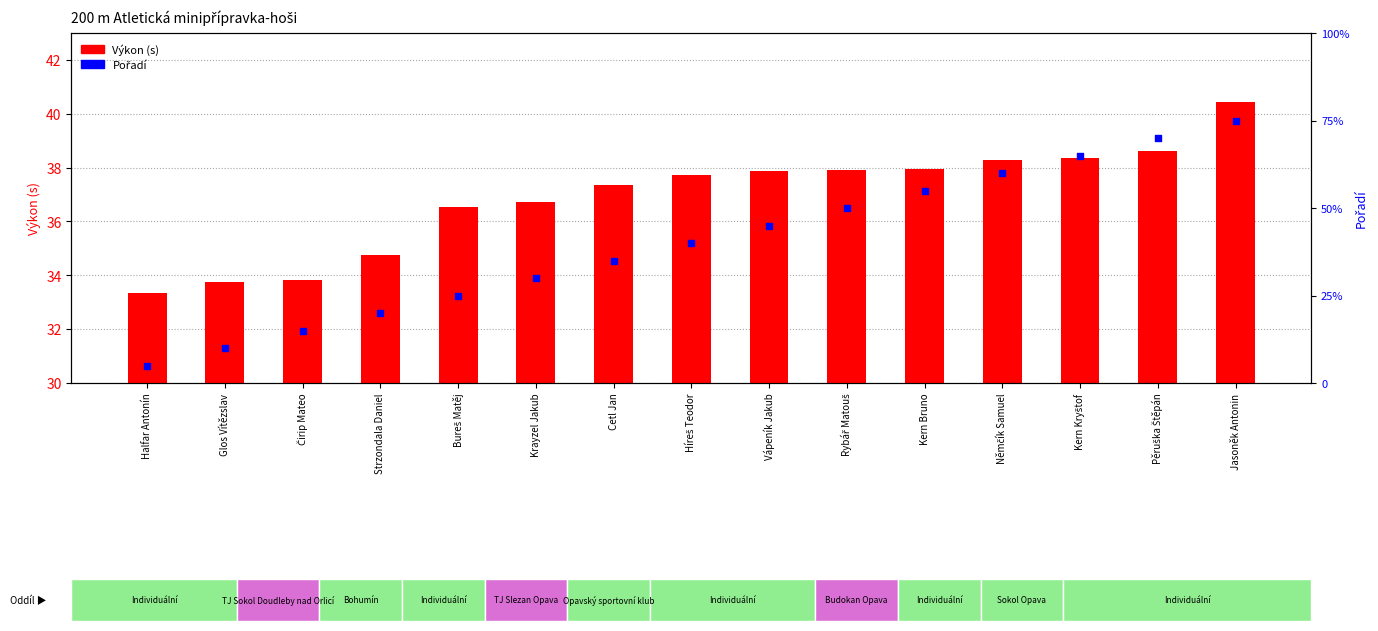

What are all the series names shown in the legend?

Výkon (s), Pořadí